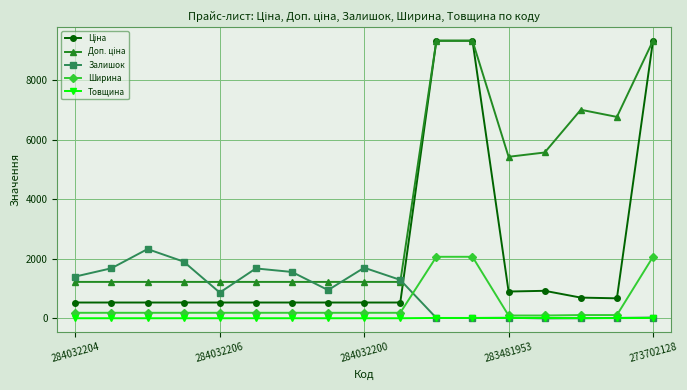

True or false: Залишок has more than 2 interior local peaks.

True